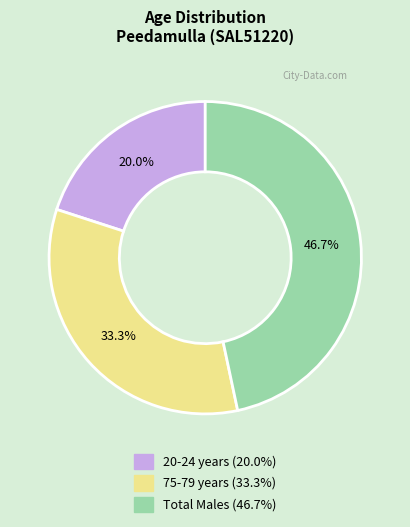

Does any single category account for the majority?

No